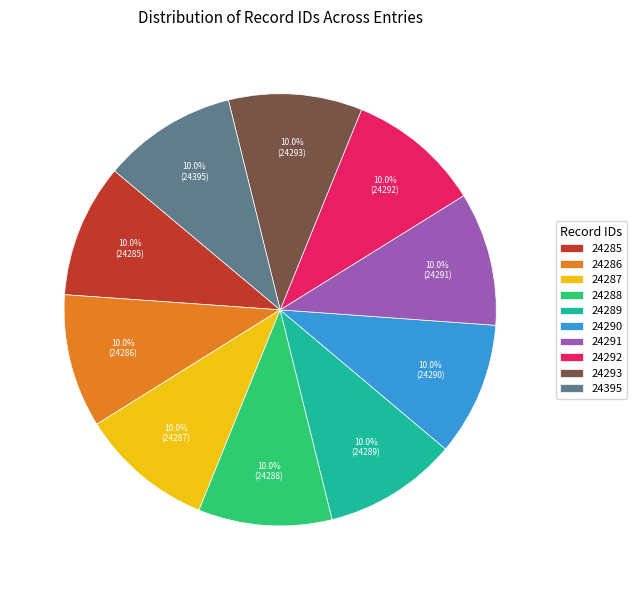

The 24288 slice represents 1% of the pie. True or false?

False